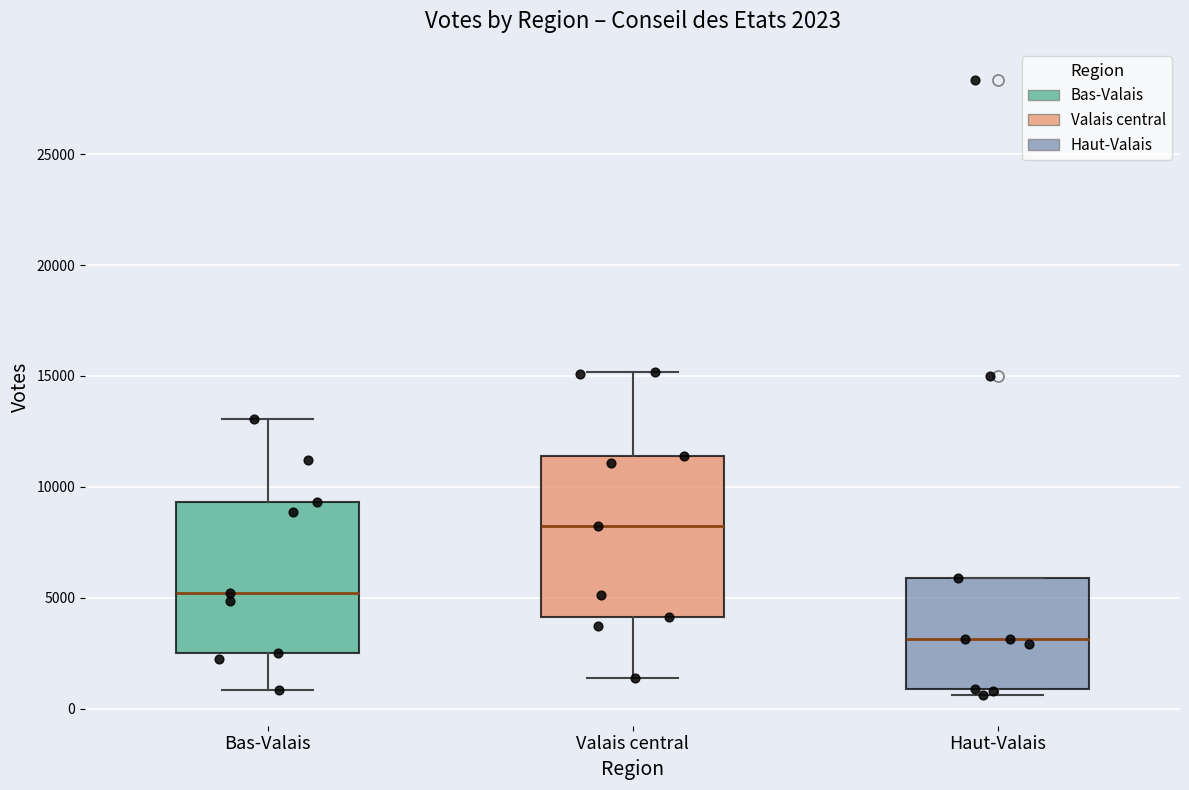

Which box has the highest median line?

Valais central